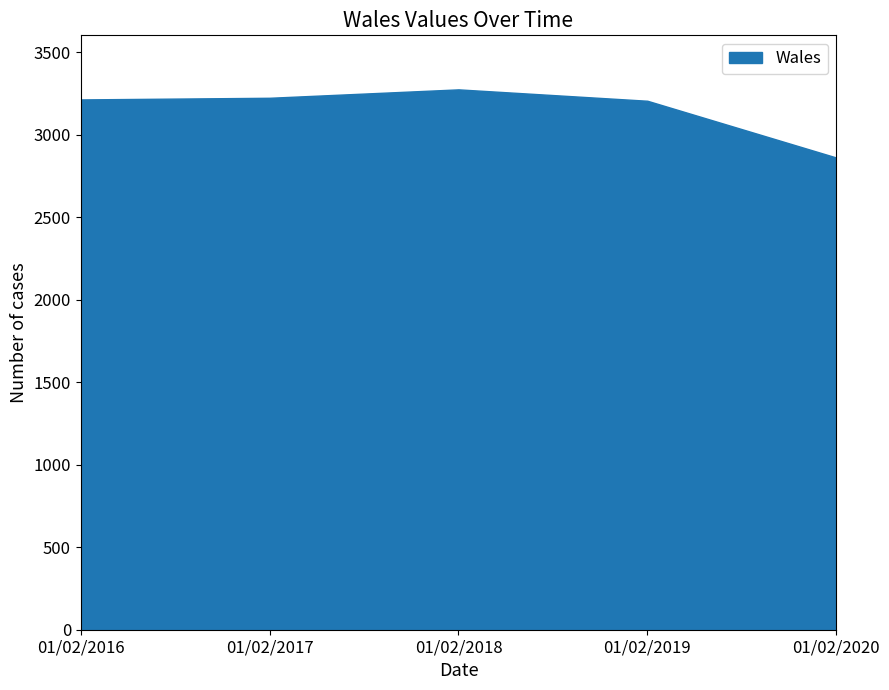

Does the chart have visible grid lines?

No